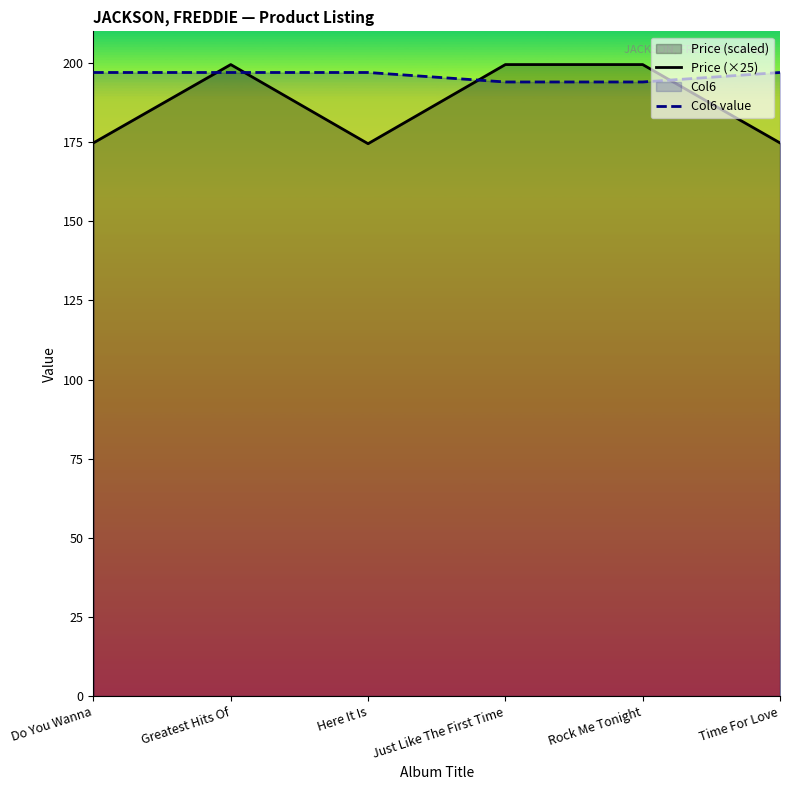

Which series has the largest range (max minus min)?

Price (×25)